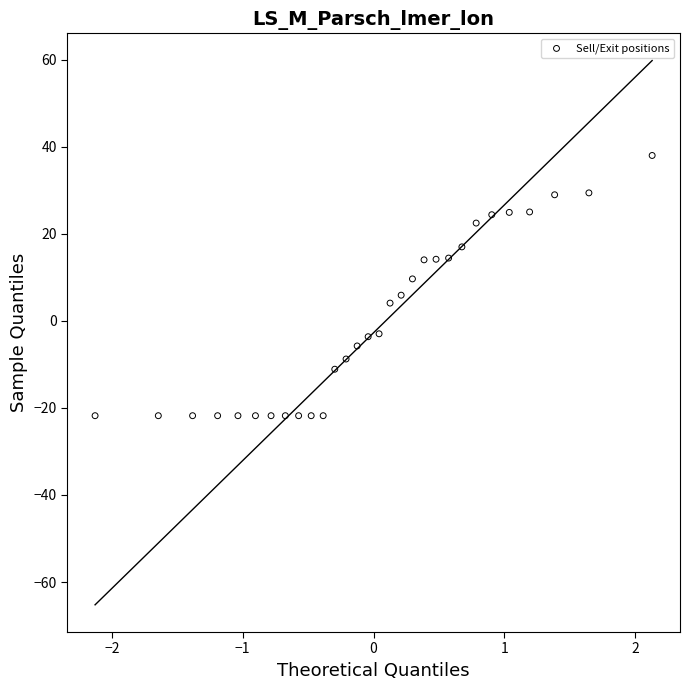

What is the range of X values (max minus min)?

4.3